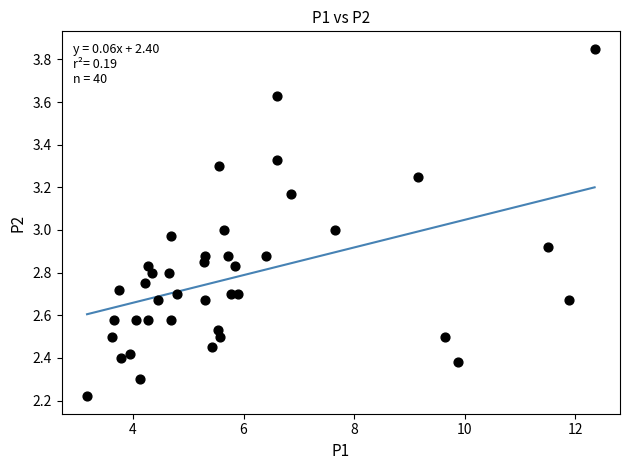

What is the range of X values (max minus min)?

9.2